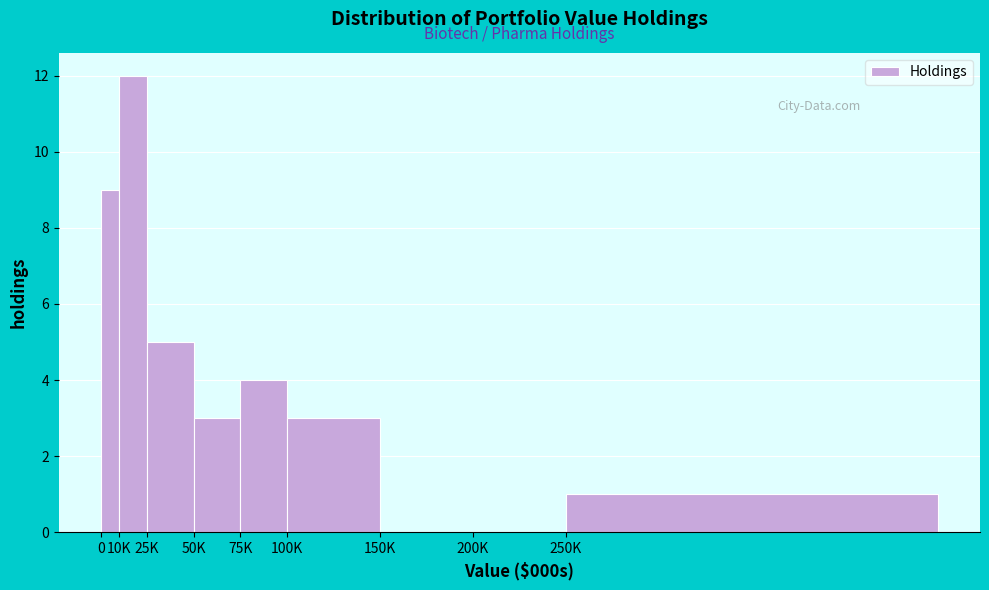

Reading left to right, extract all data points from this chart.

0=9	10K=12	25K=5	50K=3	75K=4	100K=3	150K=0	200K=0	250K=1